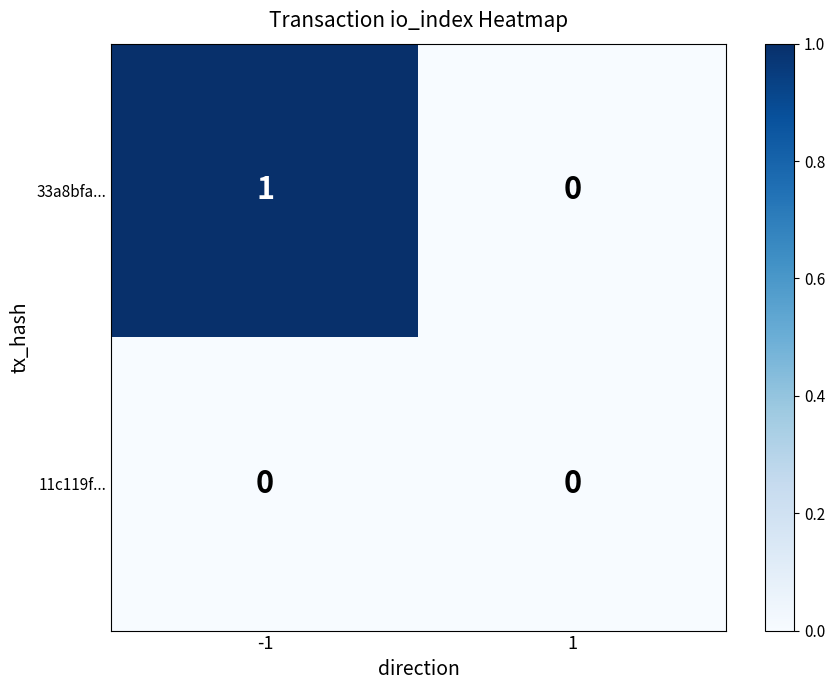

Rank the series by their maximum value, from lowest to highest.

11c119f..., 33a8bfa...